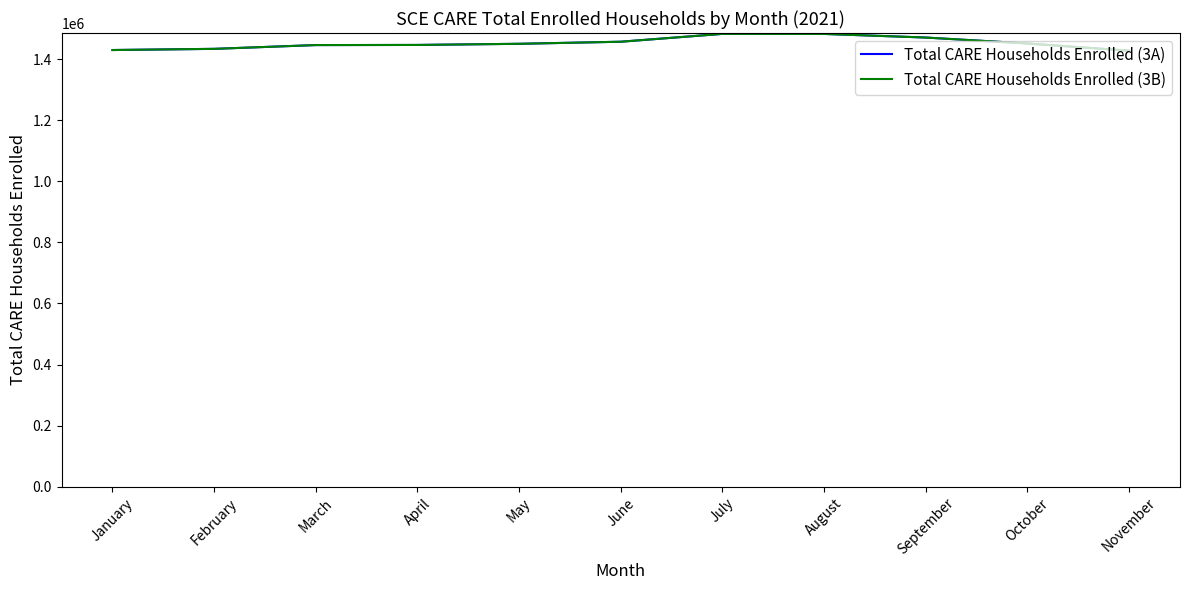

At which category does Total CARE Households Enrolled (3A) reach its first local peak?

July